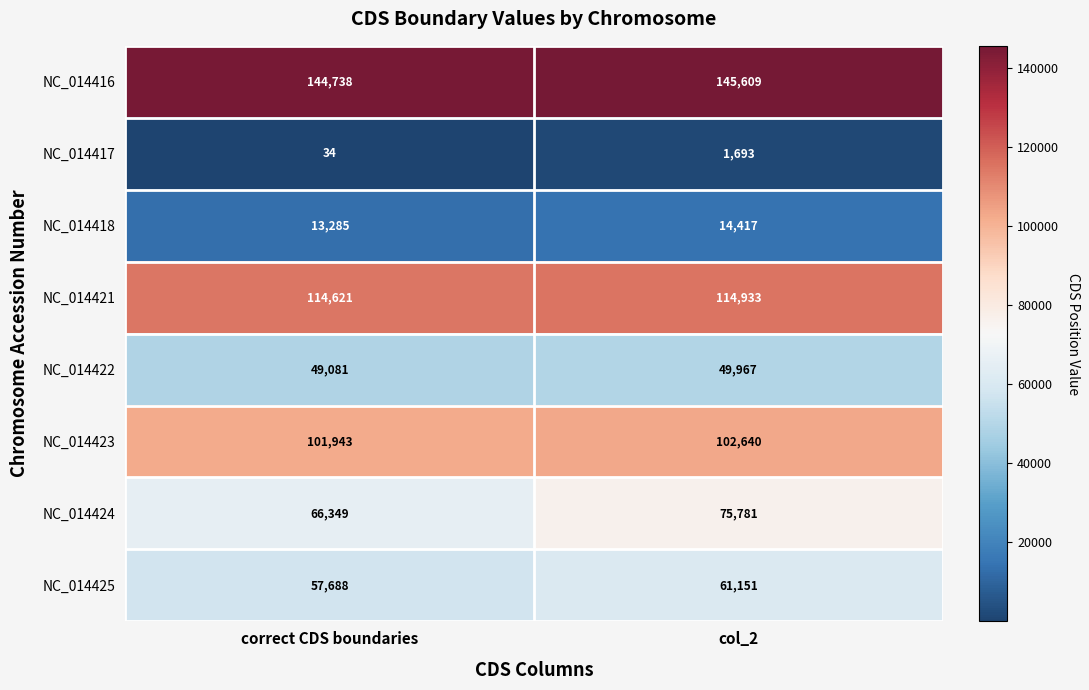

The value of NC_014424 at col_2 is 75781. True or false?

True